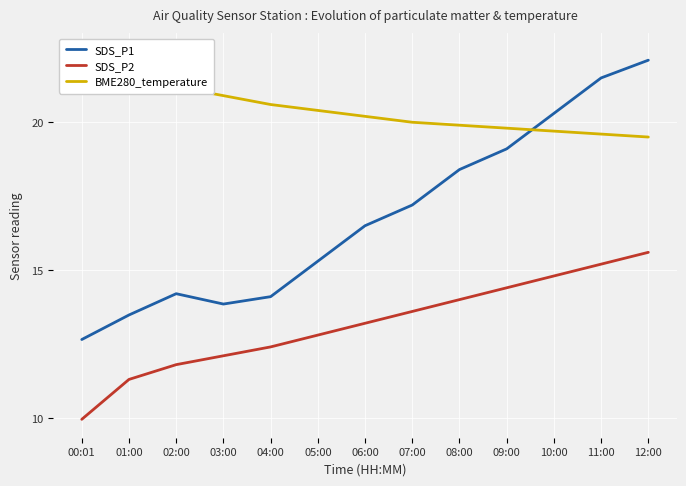

What position from the right is 10:00?

3